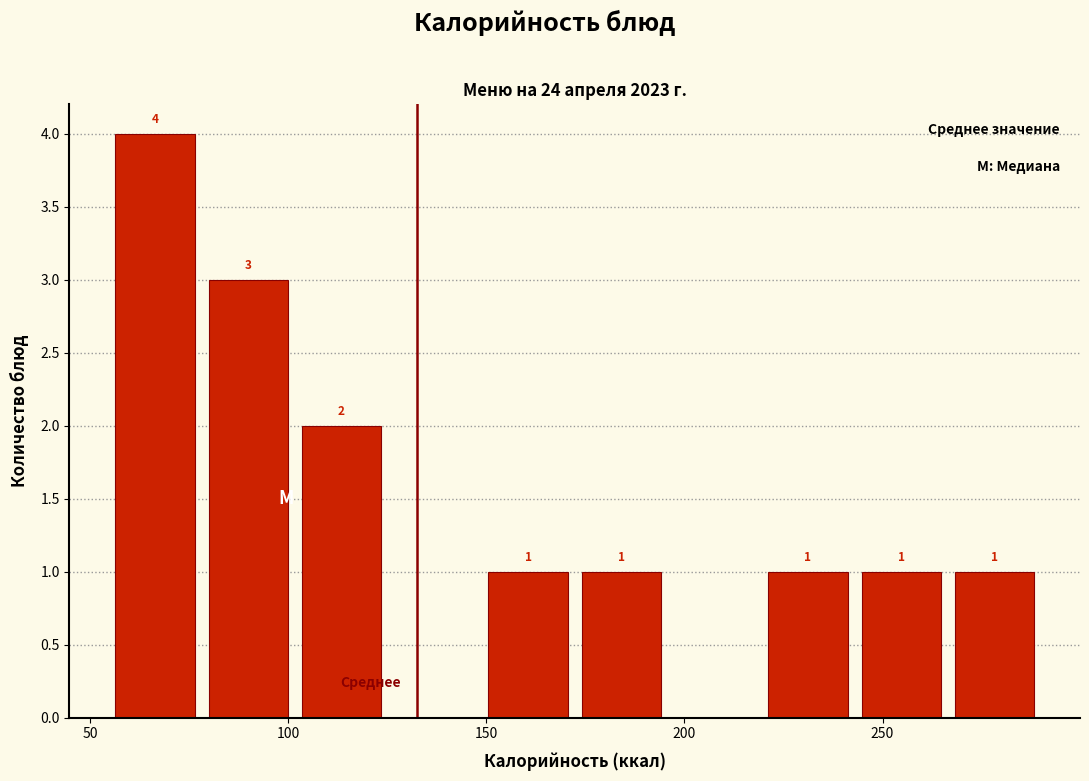

Over which range of the x-axis is the bar tallest?

55 to 80